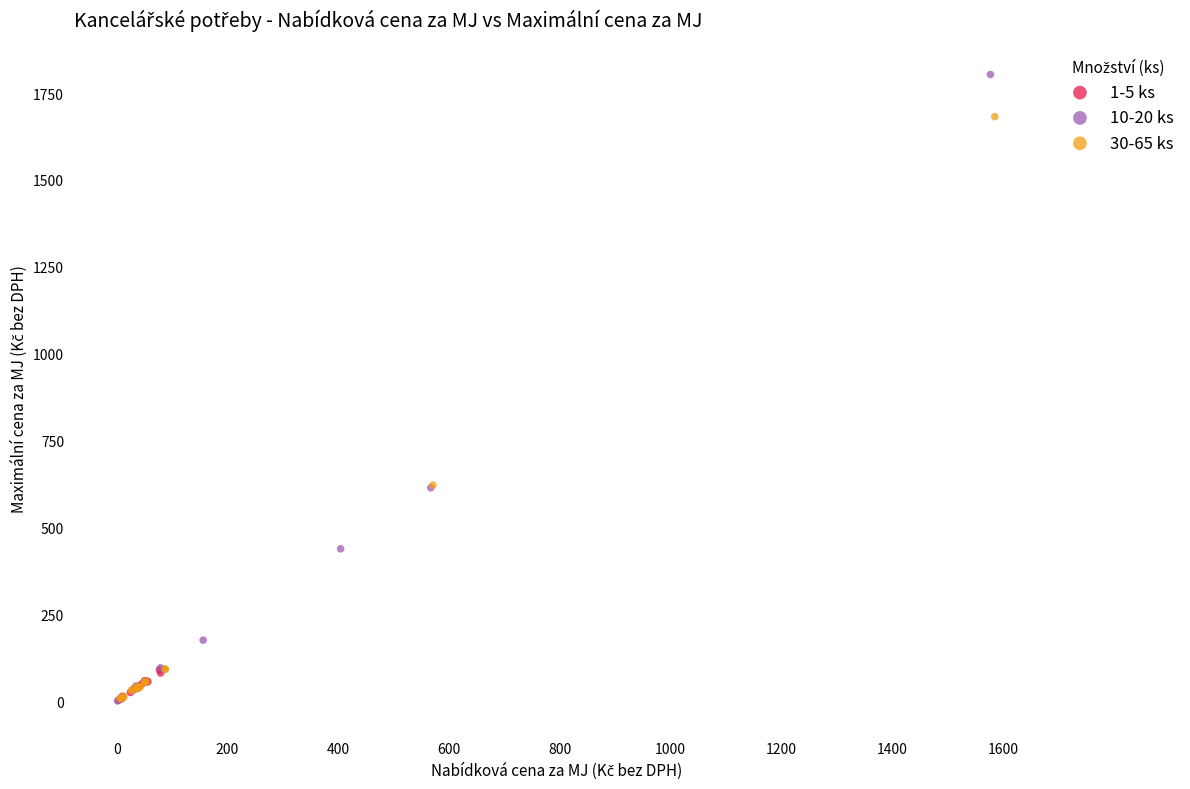

Which series has the widest spread of Y values?

10-20 ks